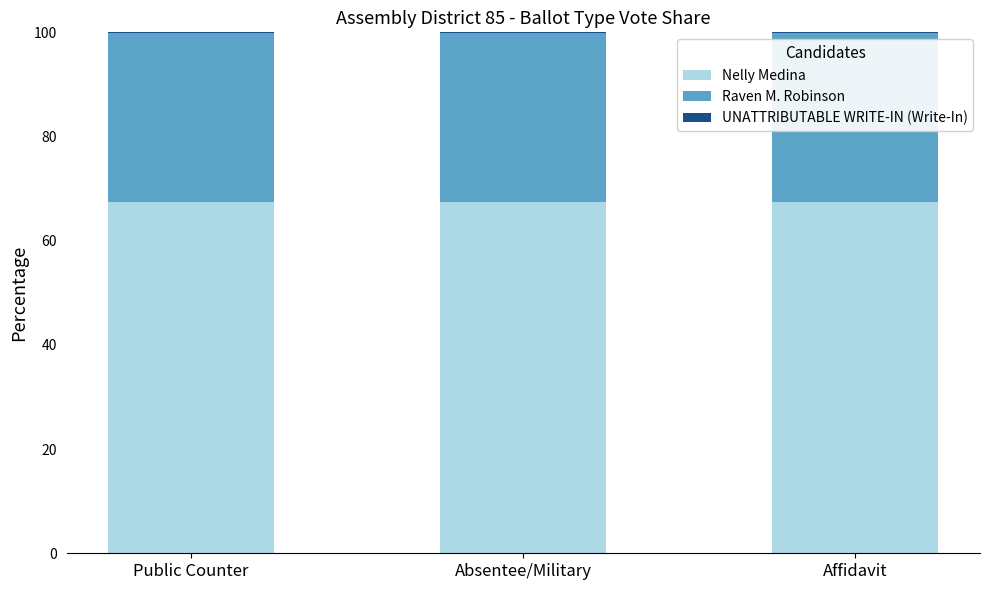

The value of Nelly Medina at Affidavit is 67.5. True or false?

True